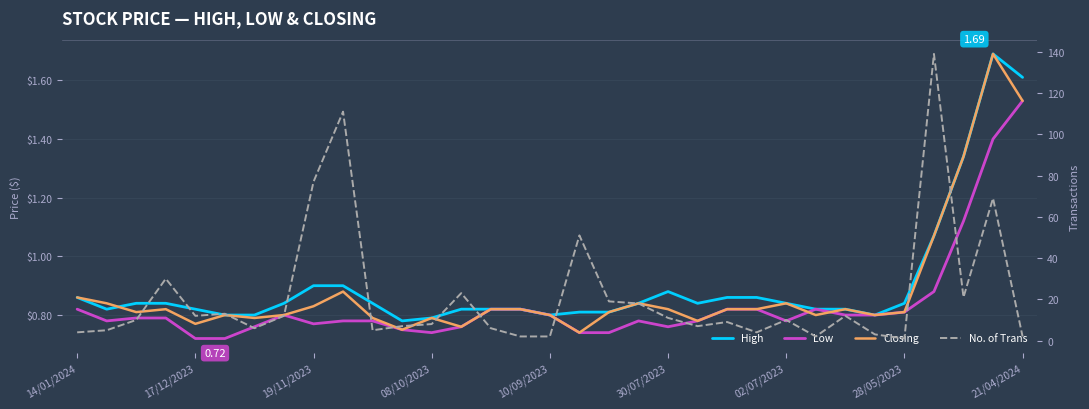

True or false: No. of Trans has more than 0 points higher than both neighbors.

True